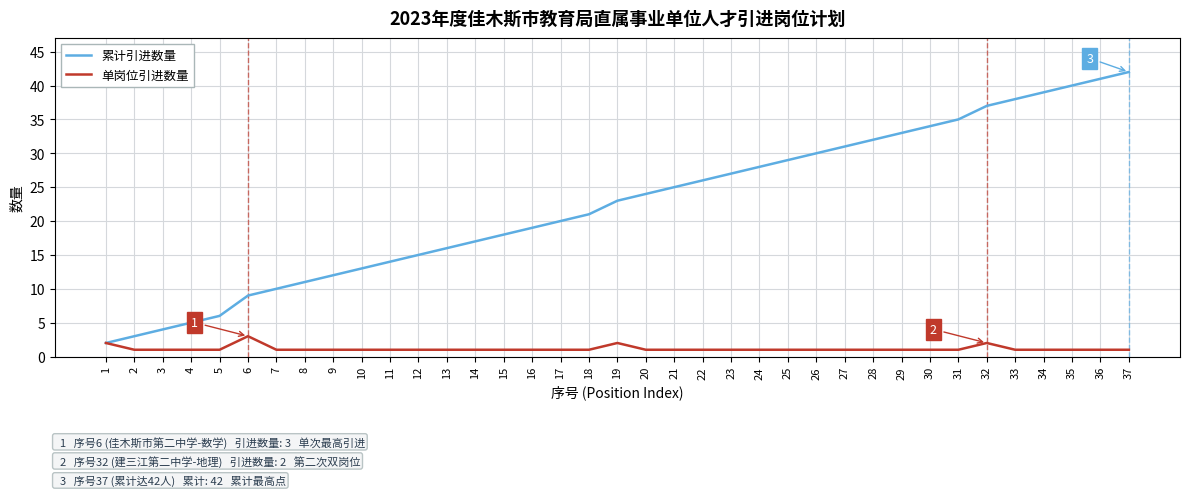

Which series has the largest total across all categories?

累计引进数量